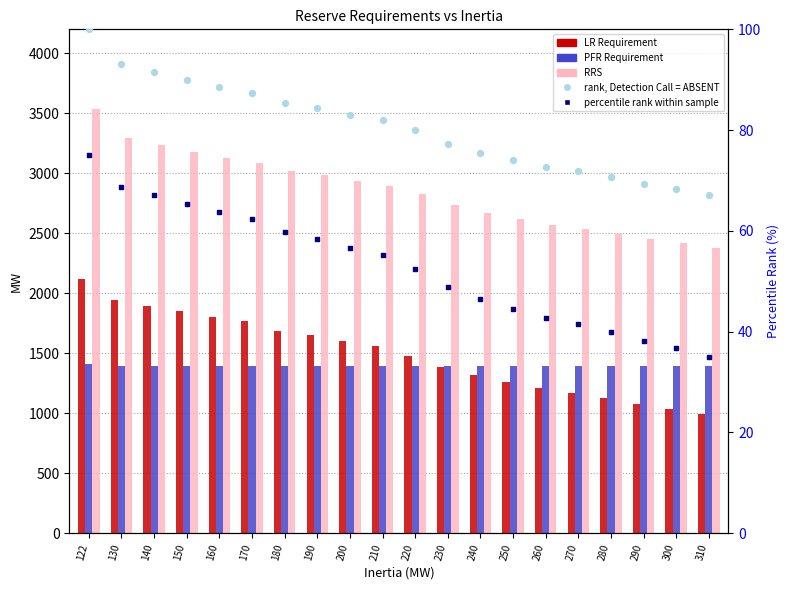

Which series has the widest spread of Y values?

RRS